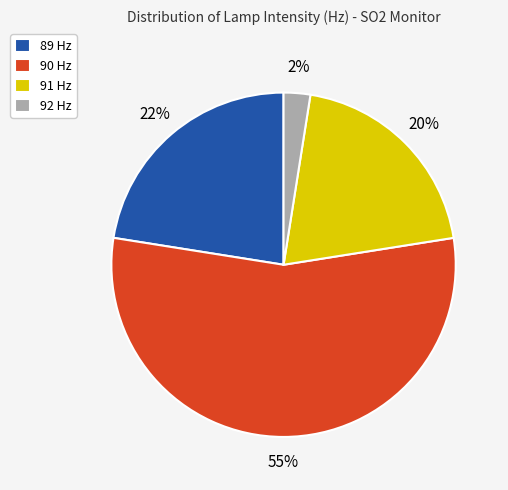

To the nearest percent, what percentage of the pie is 91 Hz?

20%